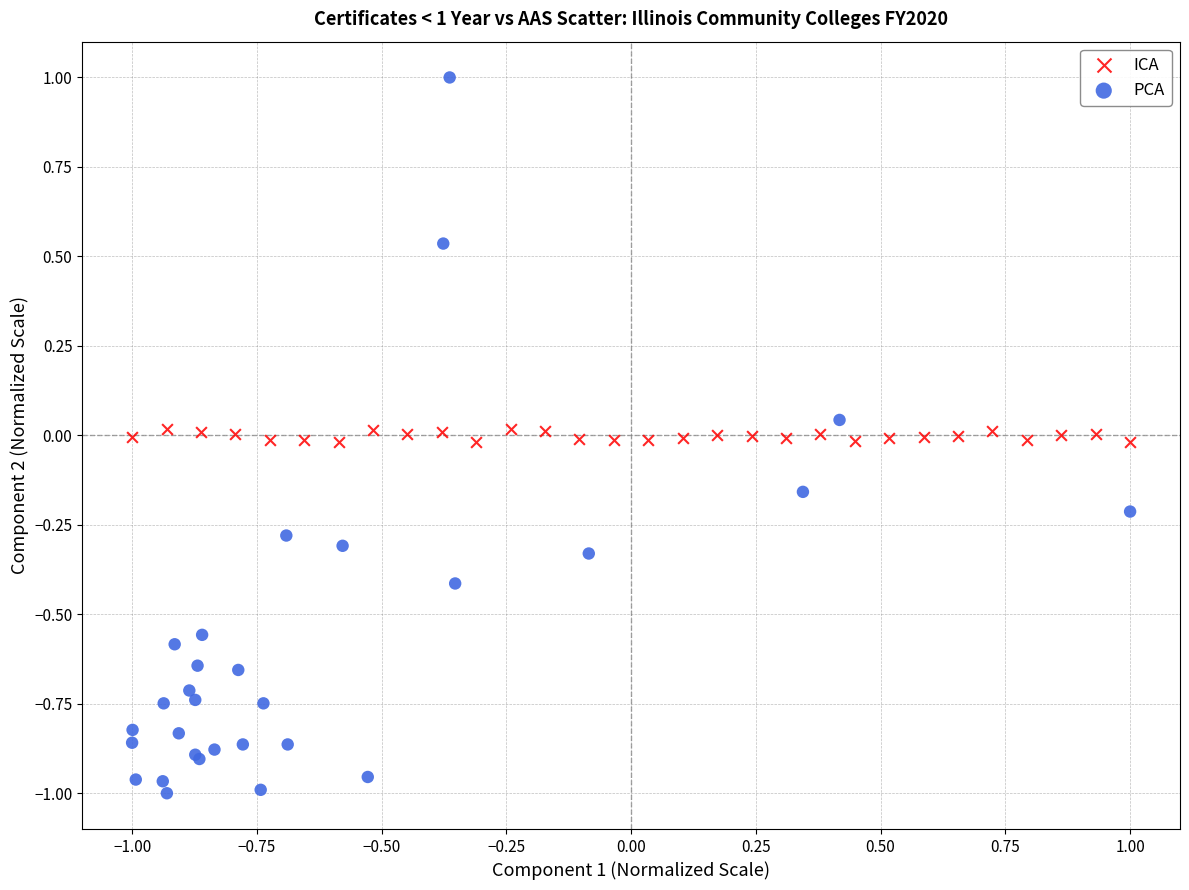

Which series has the largest Y range (max minus min)?

PCA